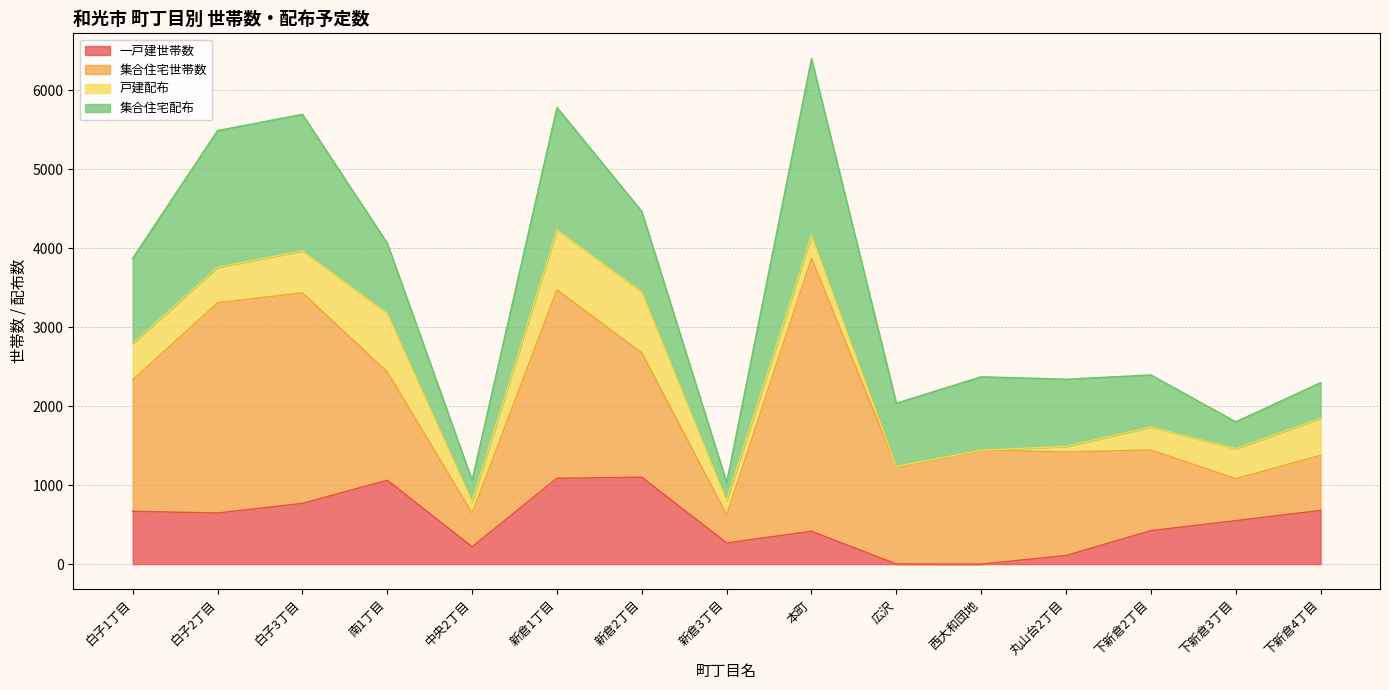

What position from the left is 白子2丁目?

2